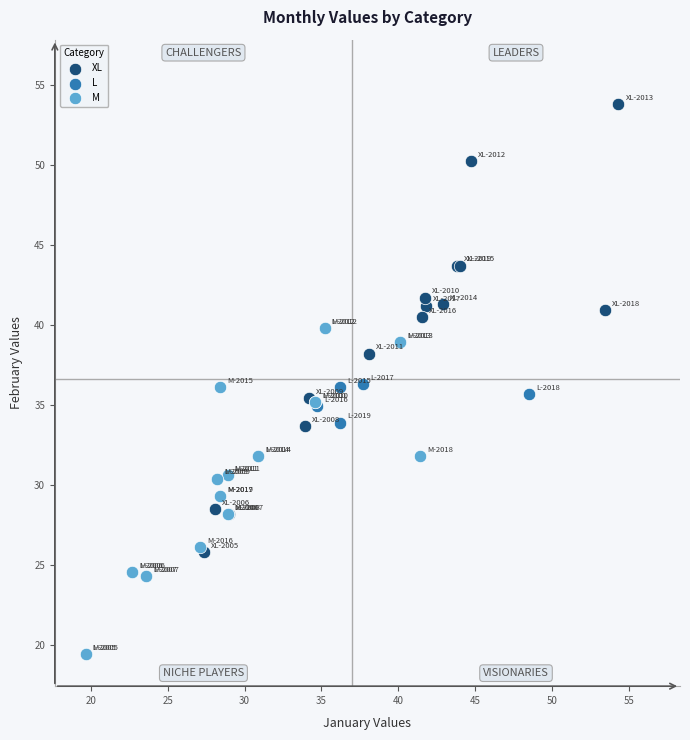

Which series has the largest Y range (max minus min)?

XL